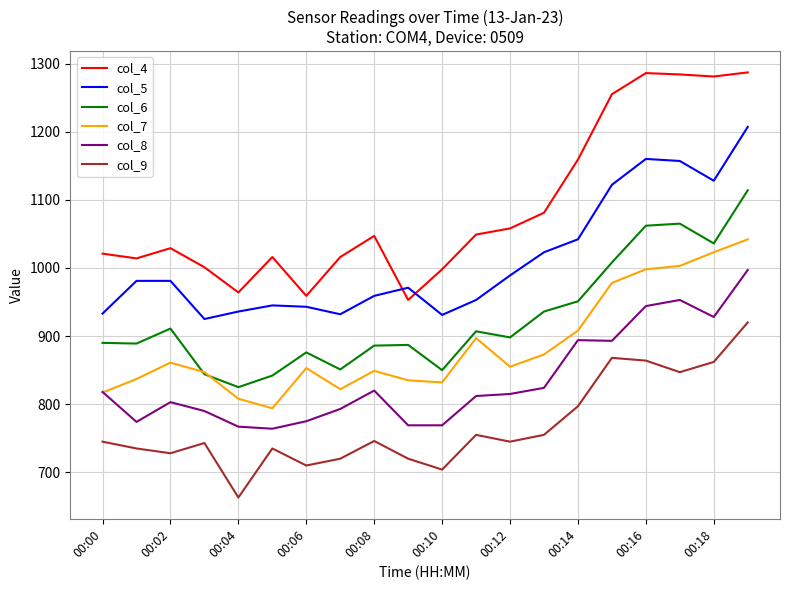

Rank the series by their maximum value, from highest to lowest.

col_4, col_5, col_6, col_7, col_8, col_9